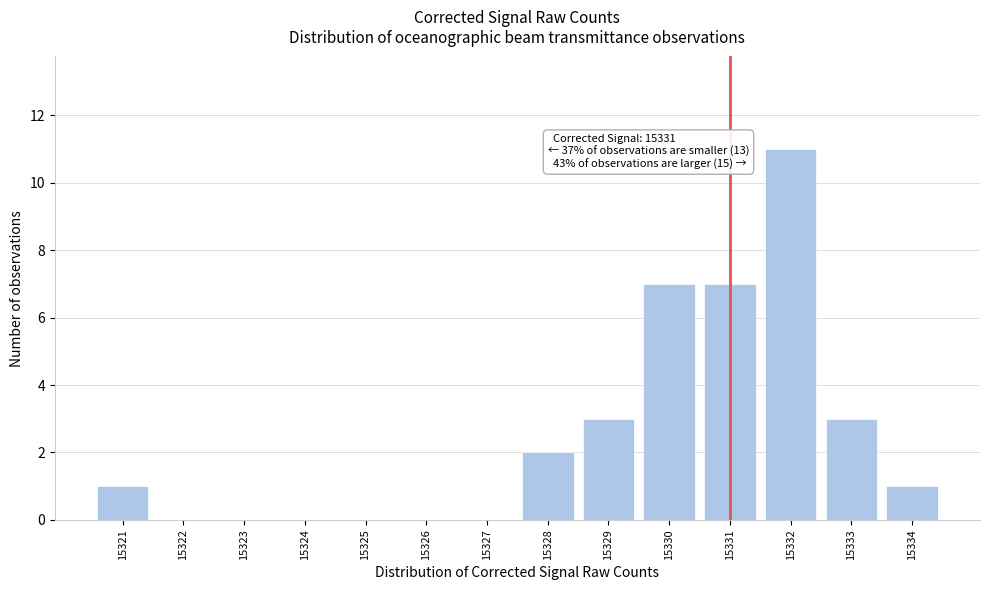

Which range on the x-axis has the tallest bar?

15331.5 to 15332.5